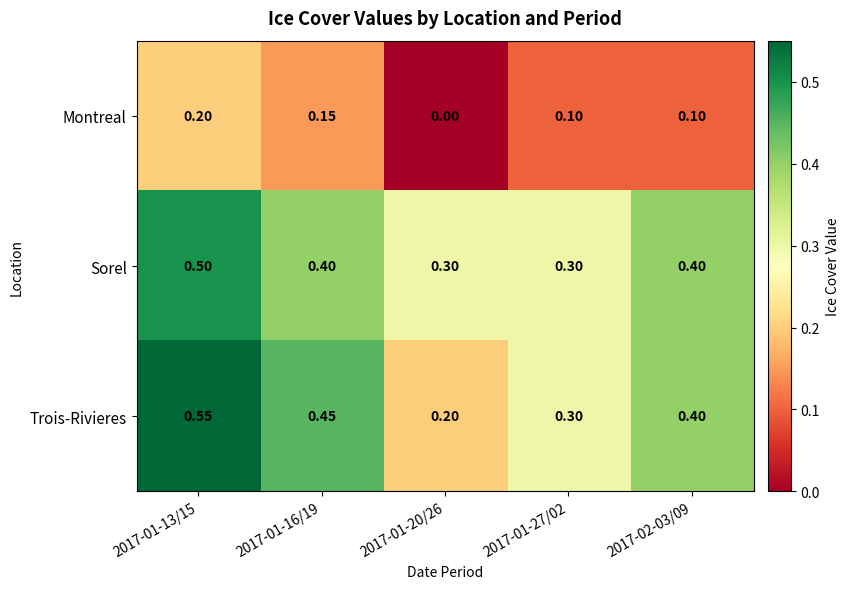

Rank the series by their maximum value, from lowest to highest.

Montreal, Sorel, Trois-Rivieres